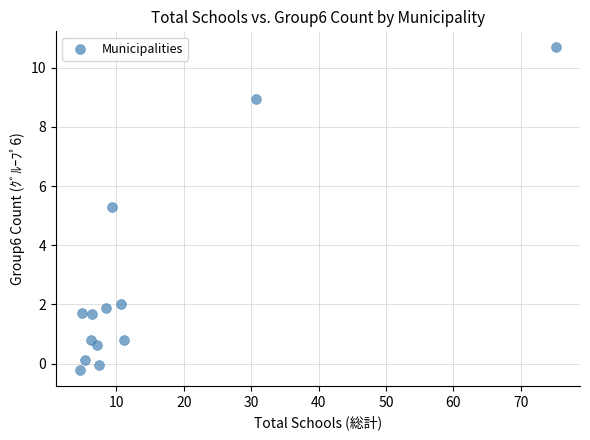

What is the range of X values (max minus min)?

70.7